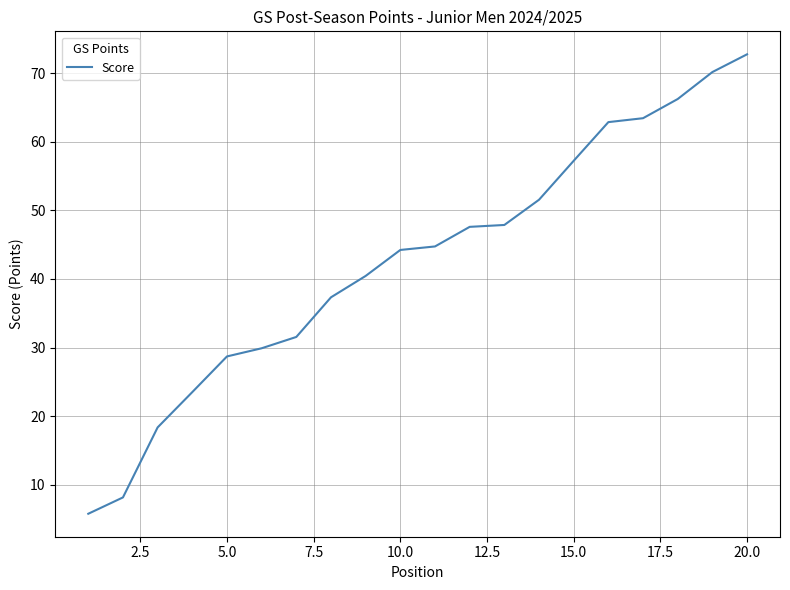

What is the difference between the maximum and minimum values?

66.9